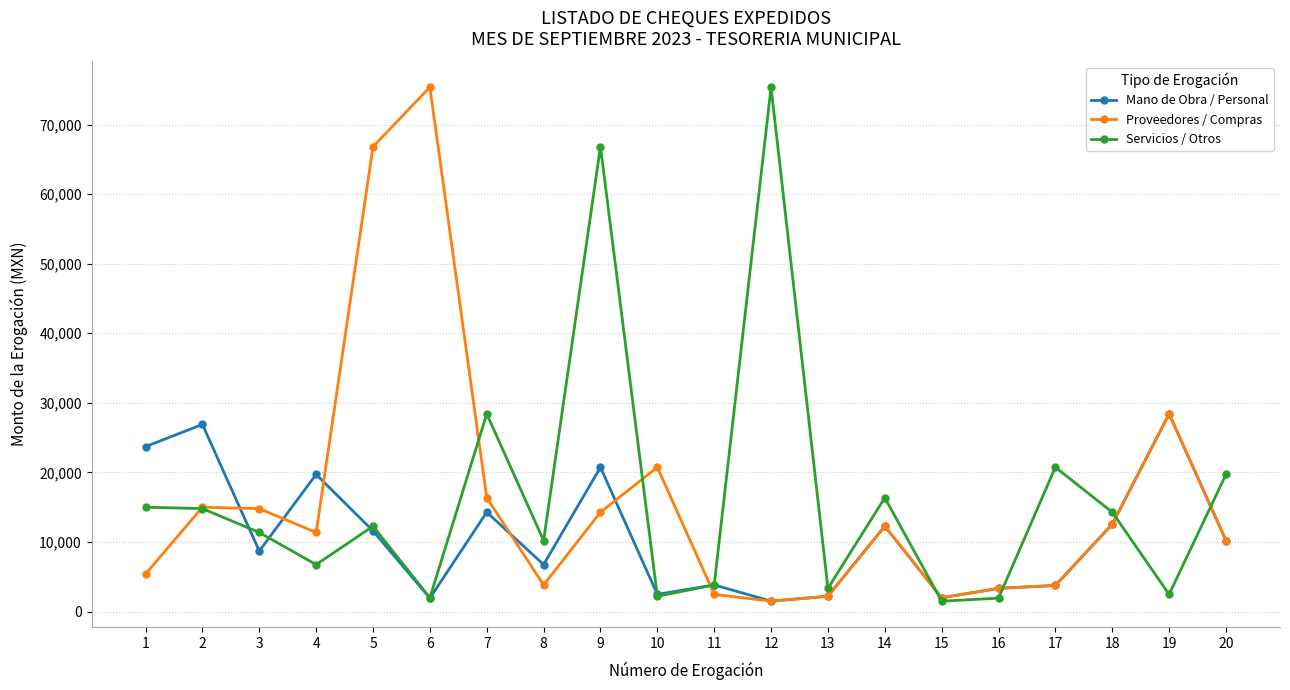

How many times do Proveedores / Compras and Servicios / Otros cross each other?

8